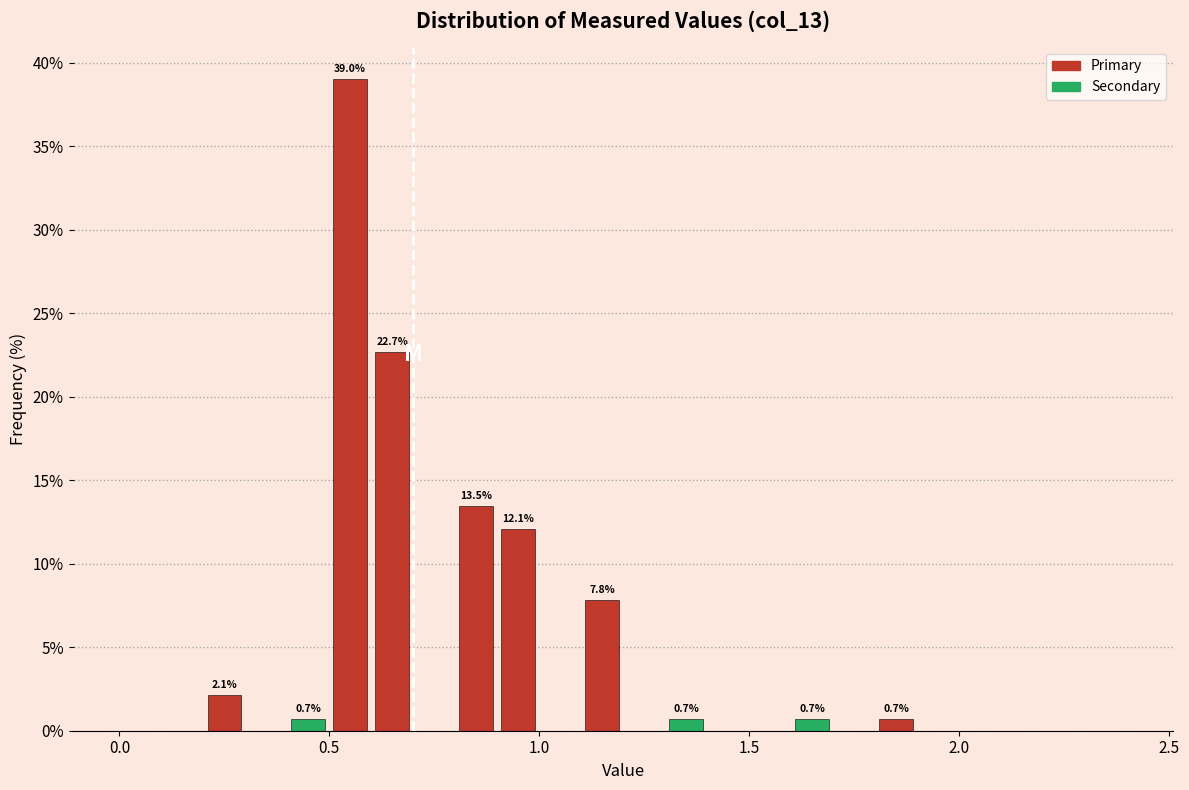

Read against the x-axis, roughly where is the centre of the tallest bar?

0.55